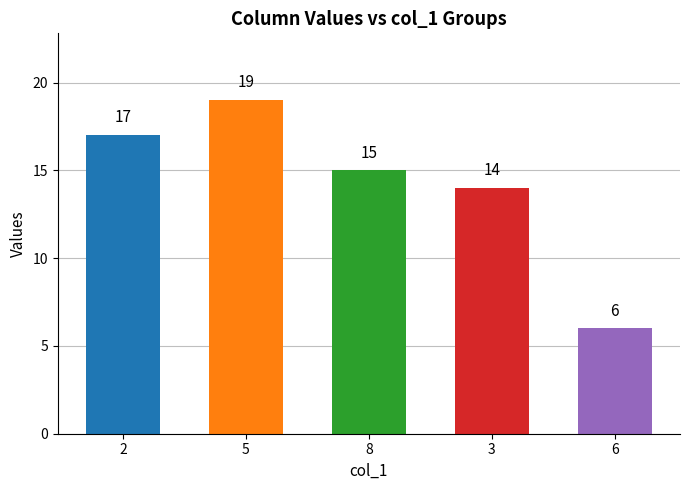

How many distinct data groups are displayed?

1